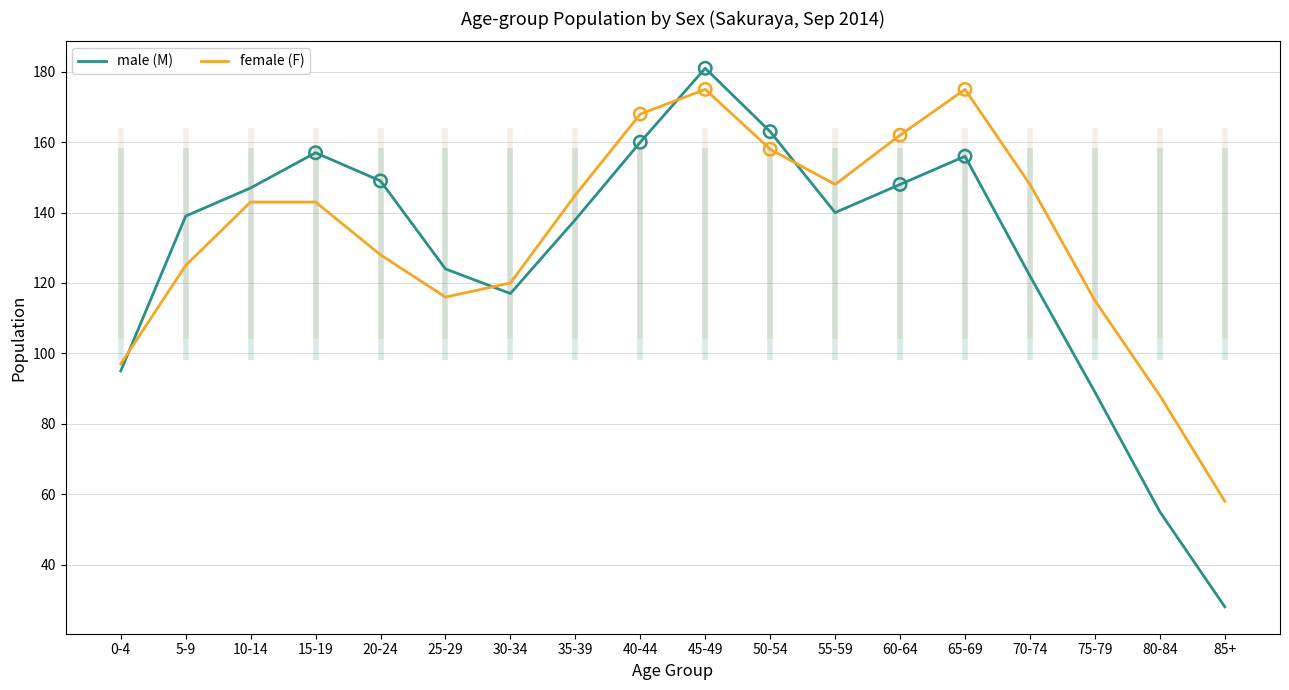

Which series contains the lowest Y value?

male (M)